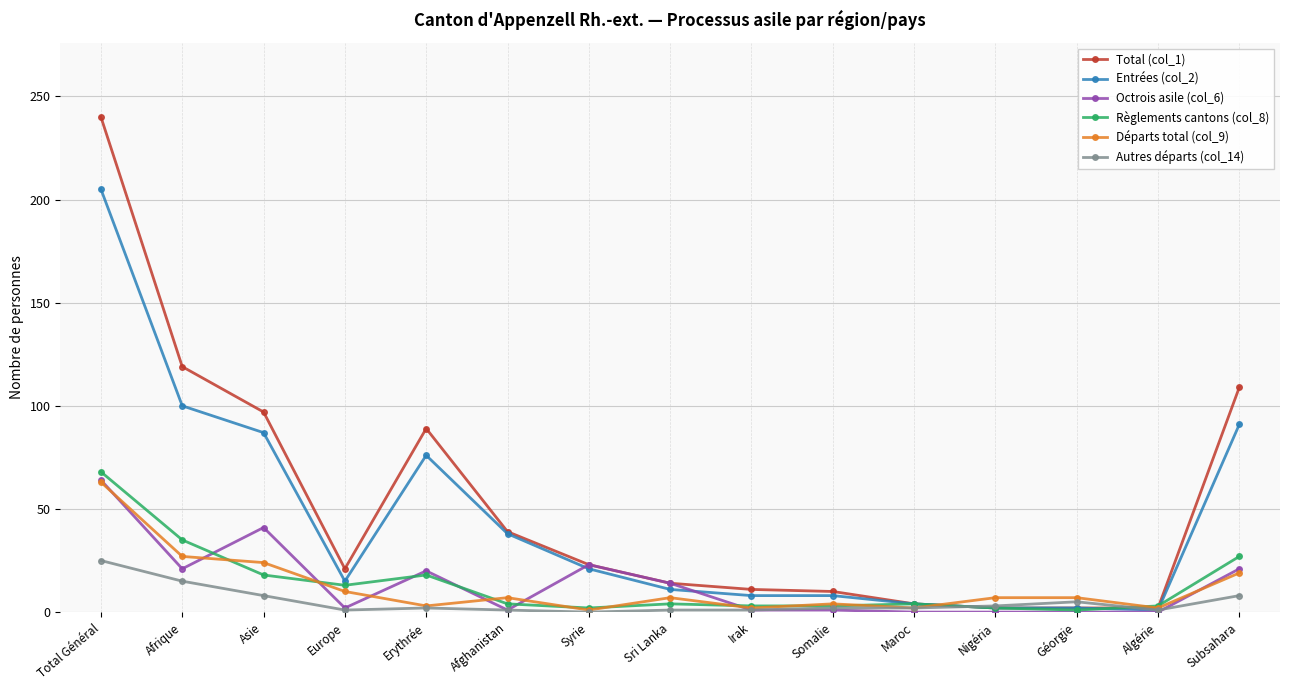

Is the value of Octrois asile (col_6) at Géorgie greater than the value of Règlements cantons (col_8) at Asie?

No